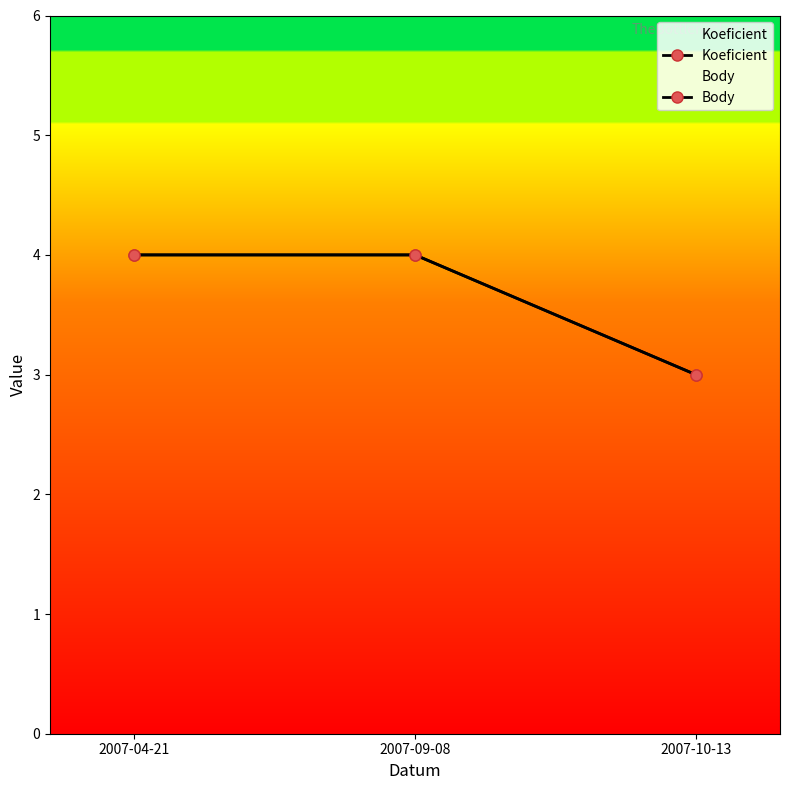

Which has a higher value, 2007-09-08 or 2007-04-21?

2007-09-08